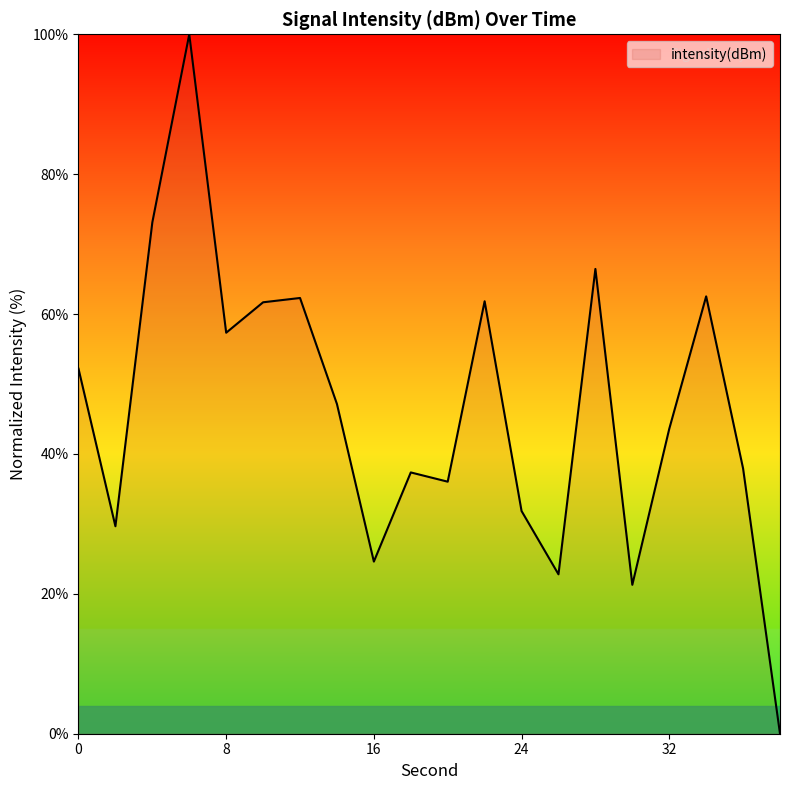

What is the maximum value shown in the chart?

100.0